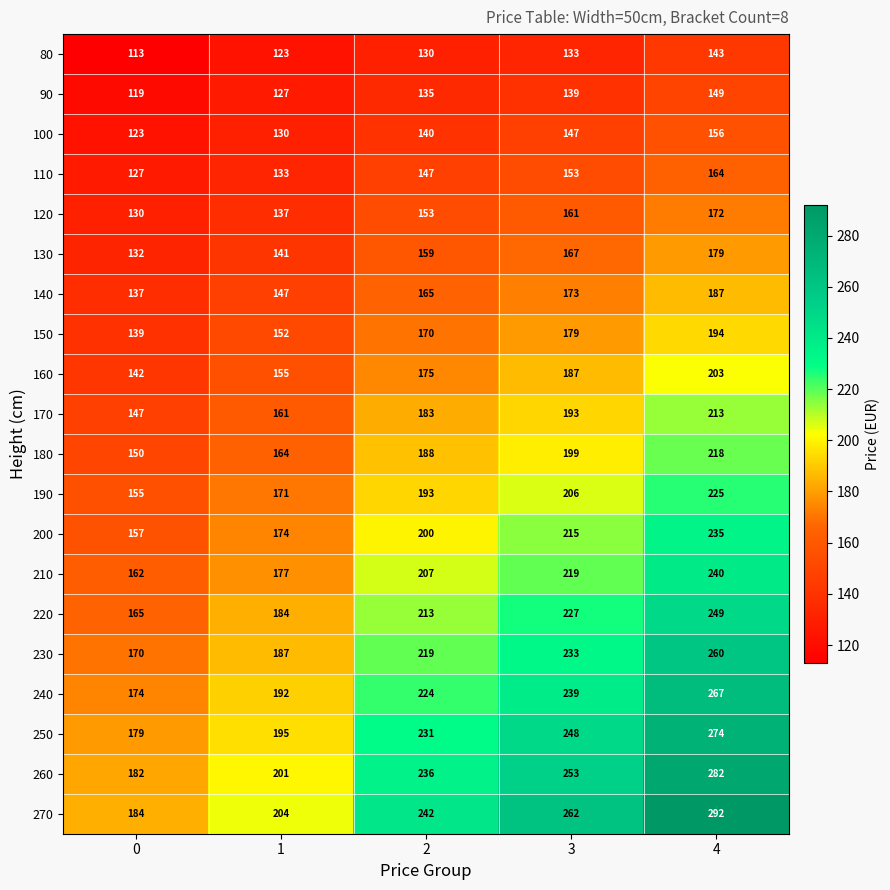

At how many categories does at least one series exceed 196?

4